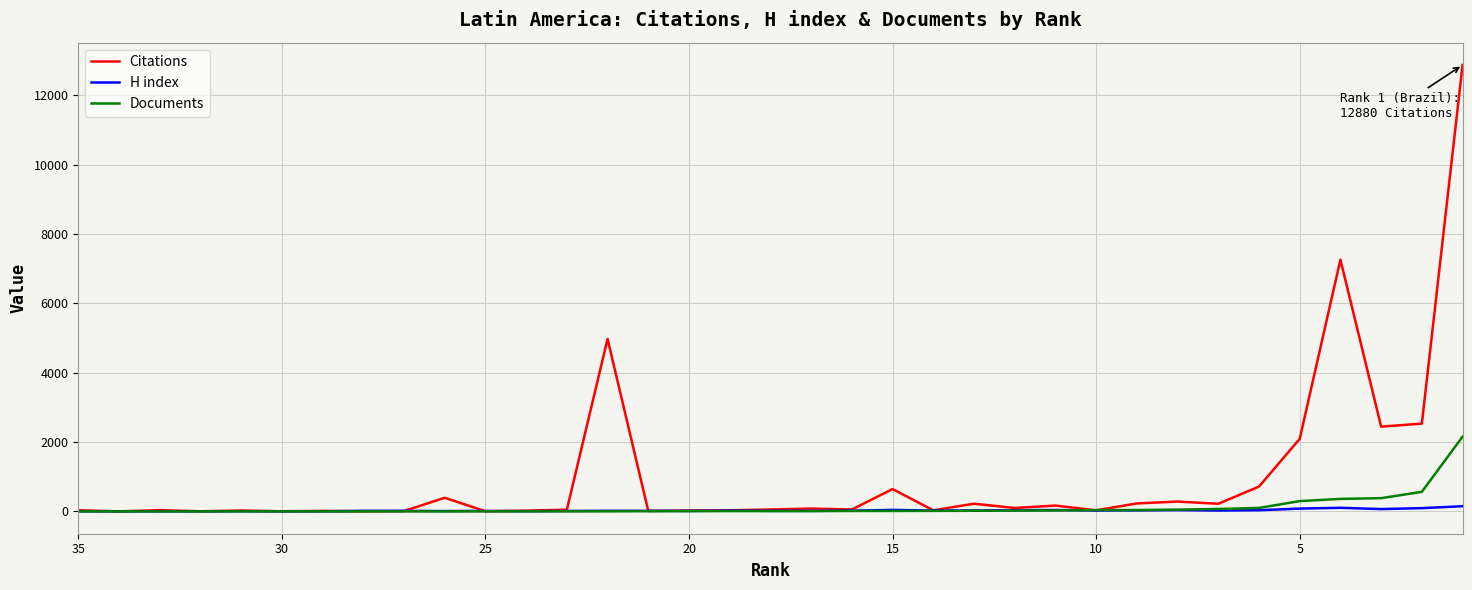

Which series has the largest range (max minus min)?

Citations